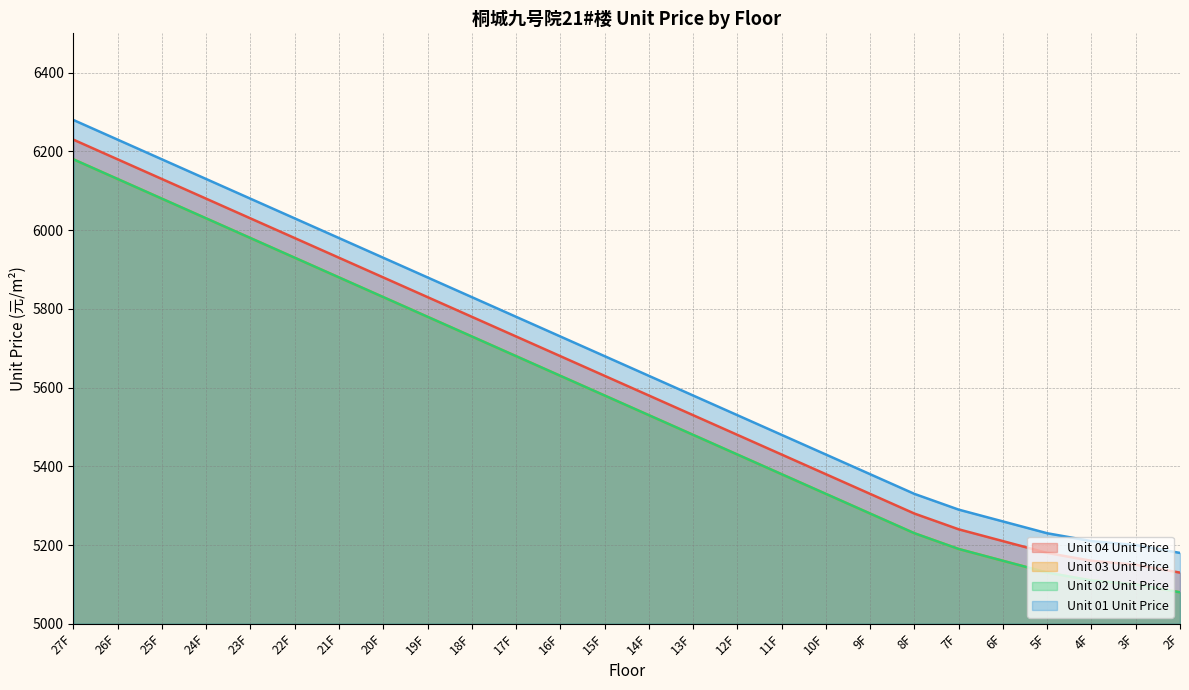

Rank the series at 17F from highest to lowest value.

Unit 01 Unit Price, Unit 04 Unit Price, Unit 03 Unit Price, Unit 02 Unit Price